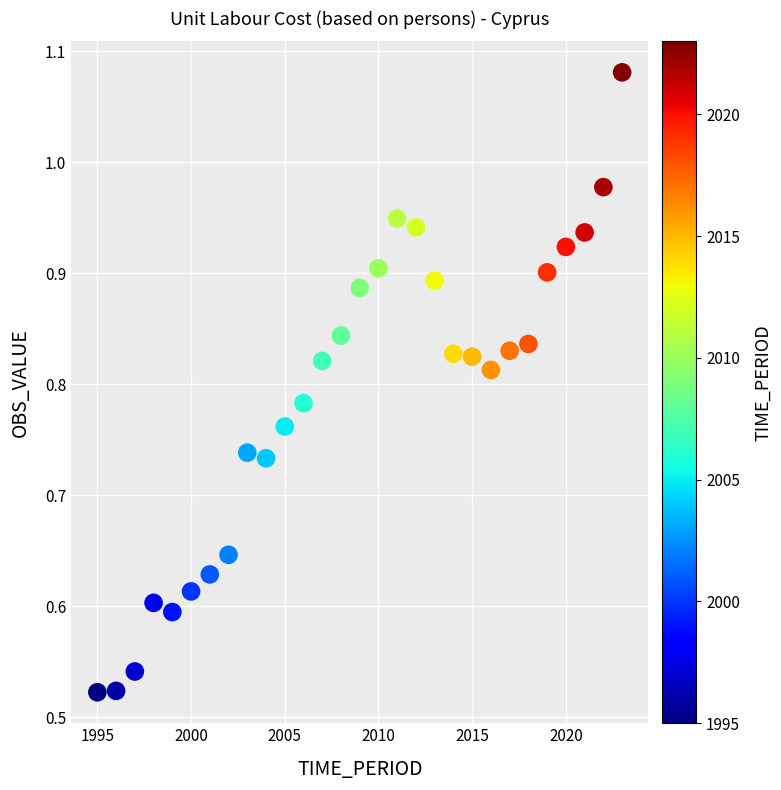

What is the range of X values (max minus min)?

28.0